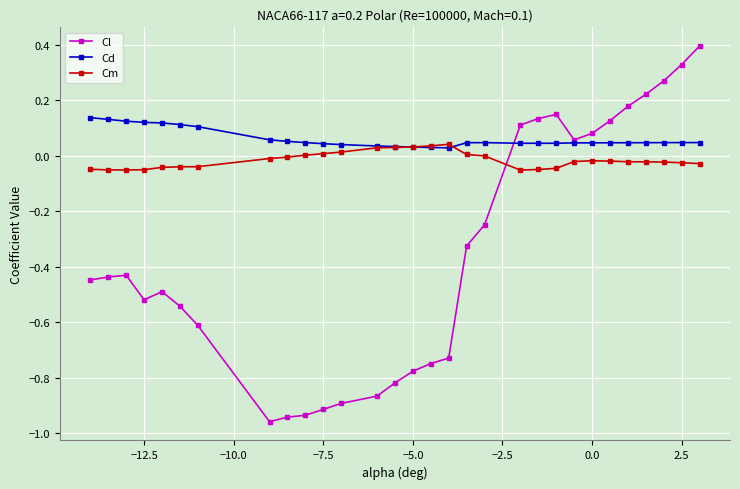

Which series has the largest total across all categories?

Cd